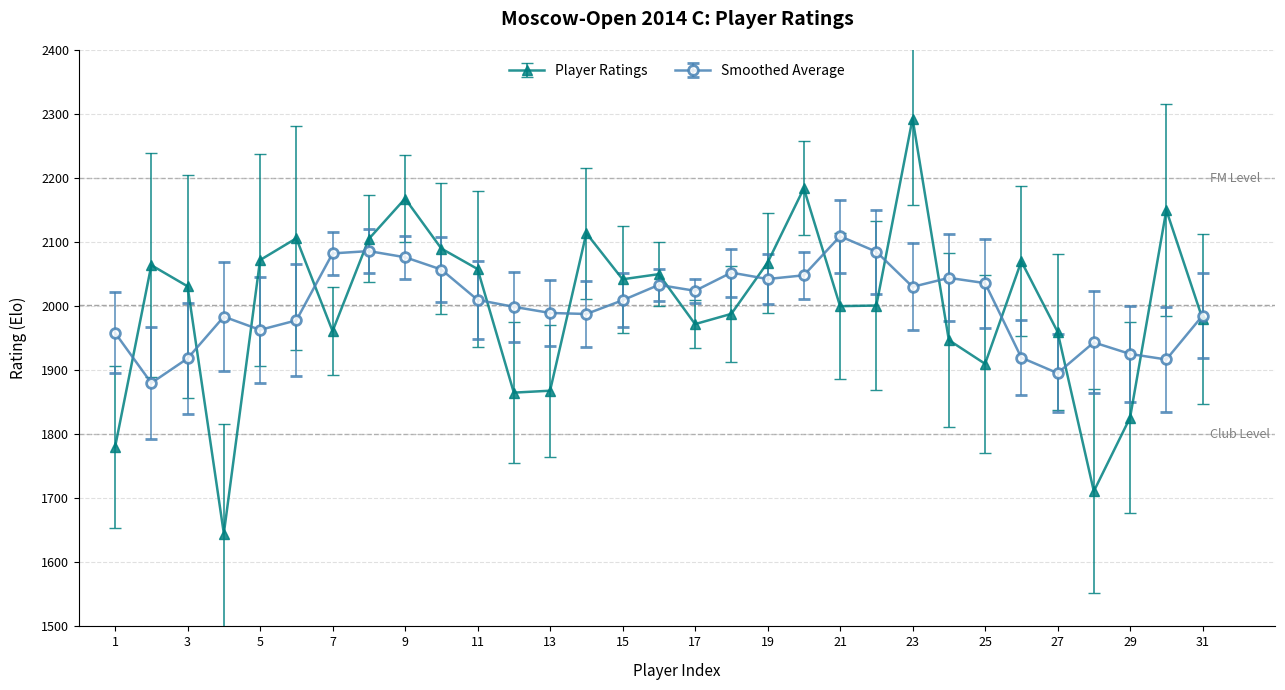

List the series in order of their peak value, highest first.

Player Ratings, Smoothed Average